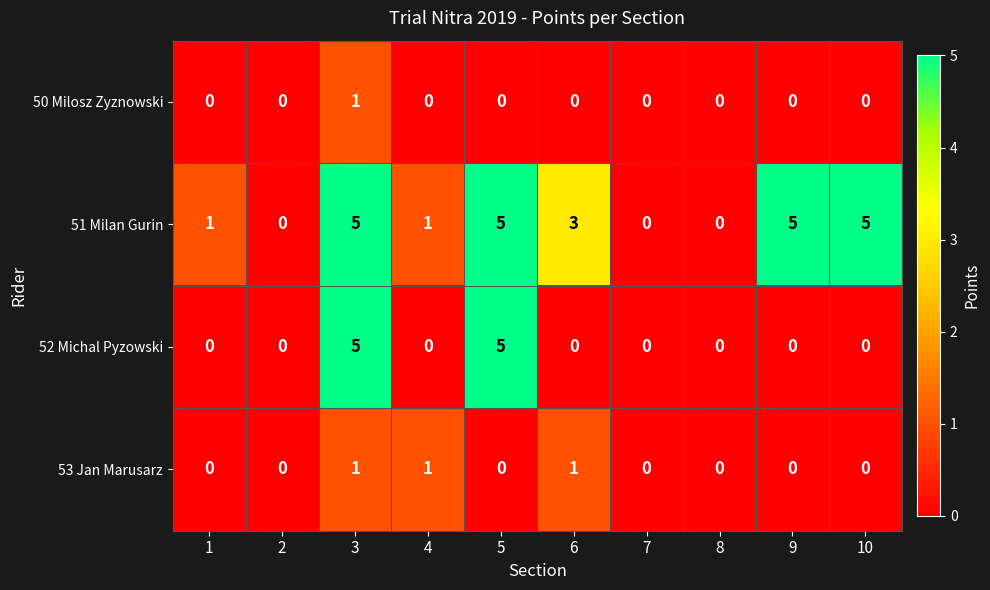

Which series has the largest total across all categories?

51 Milan Gurin